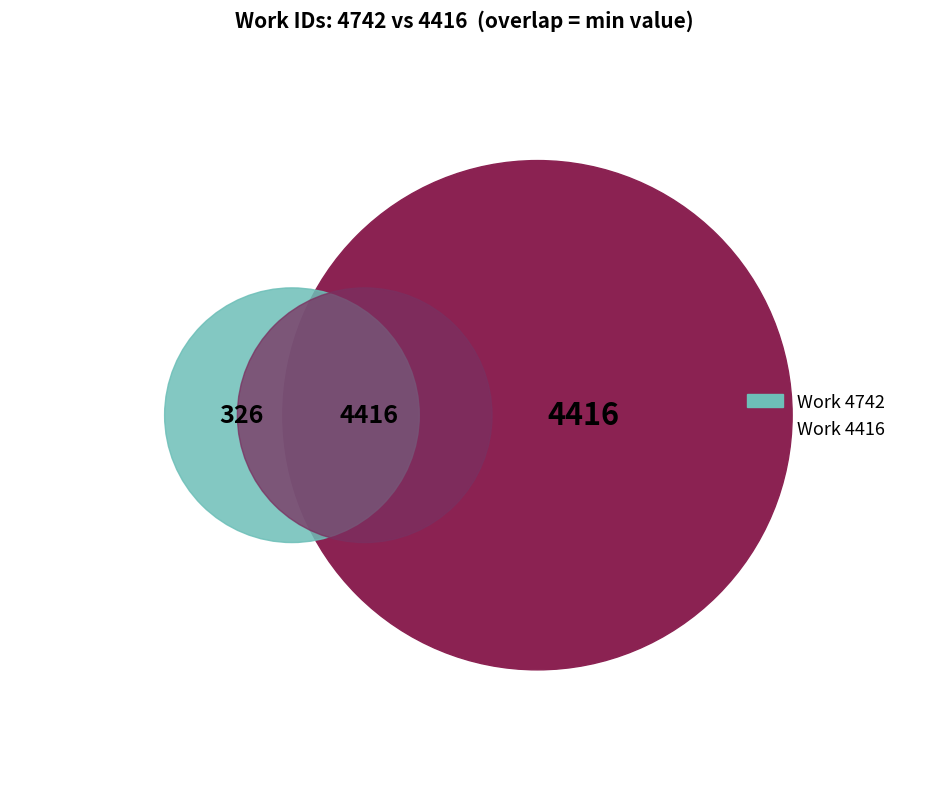

Combined, do Work 4416 and Work 4742 account for over 50%?

Yes